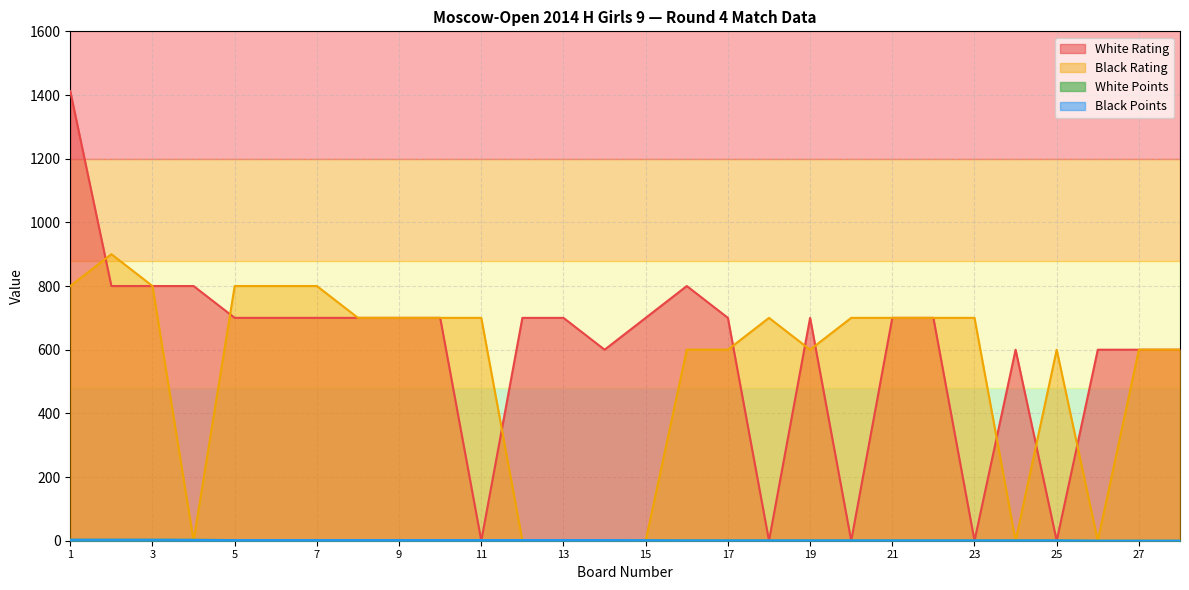

Is it true that Black Rating equals 600.0 at 17?

True